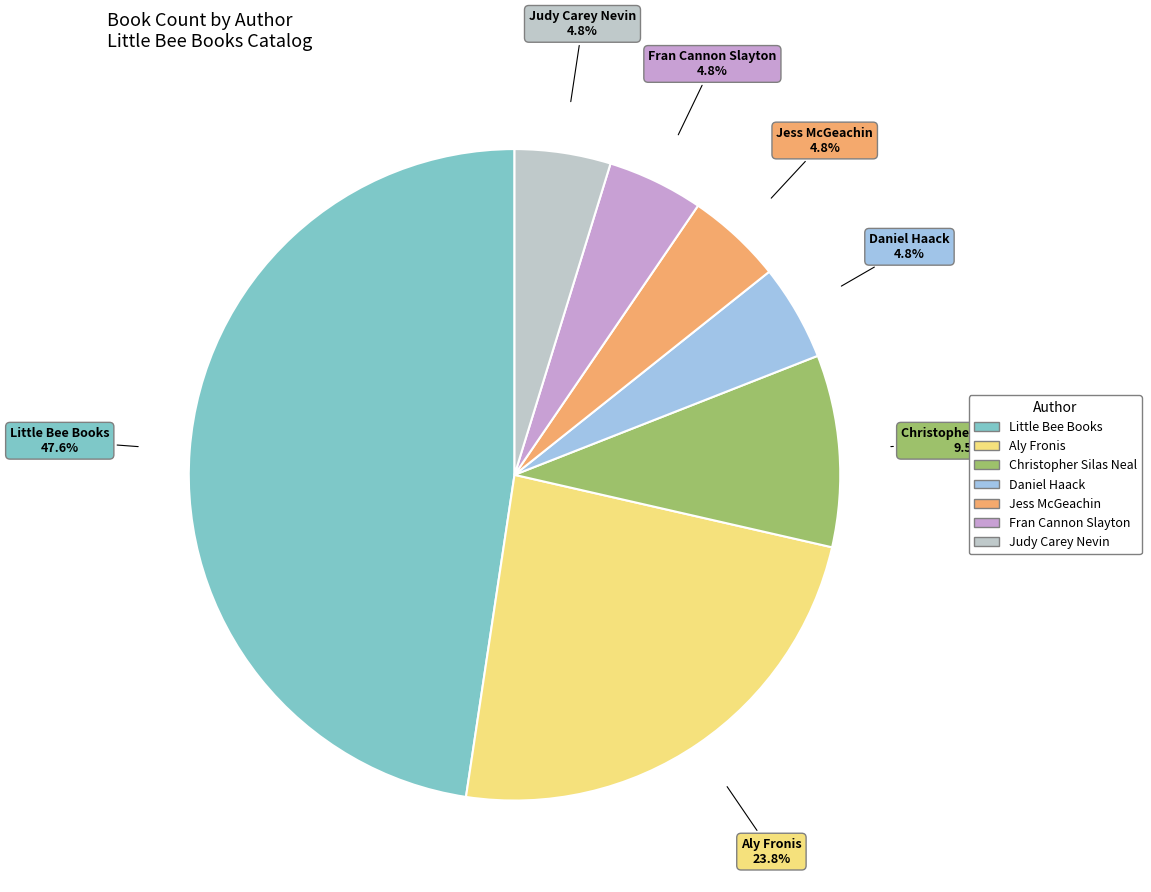

To the nearest percent, what portion does Little Bee Books represent?

48%